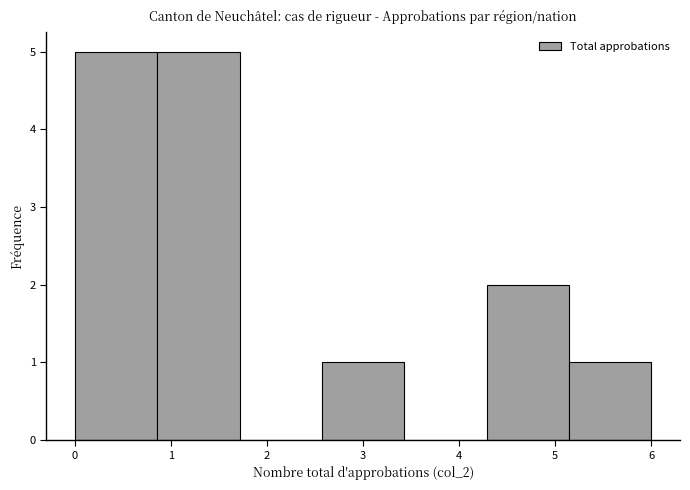

How tall is the bar that spans 0.0 to 0.9 on the x-axis? Neither the bar edges nor the heights are printed on the chart, so give them approximately, as read against the axes.

5